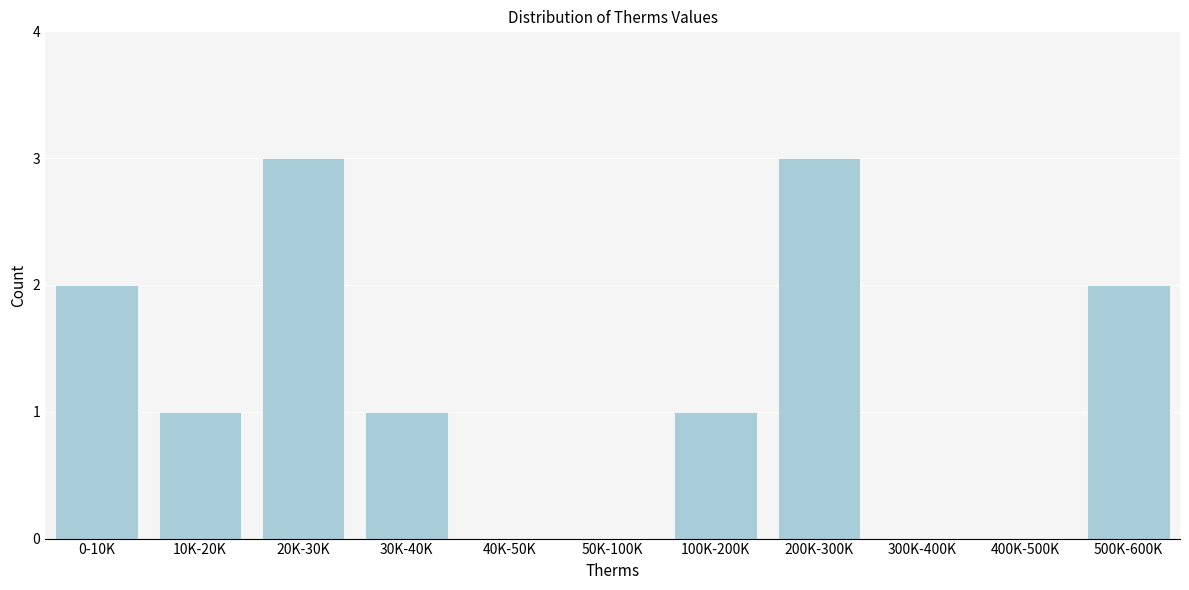

Between 30K-40K and 40K-50K, which is larger?

30K-40K